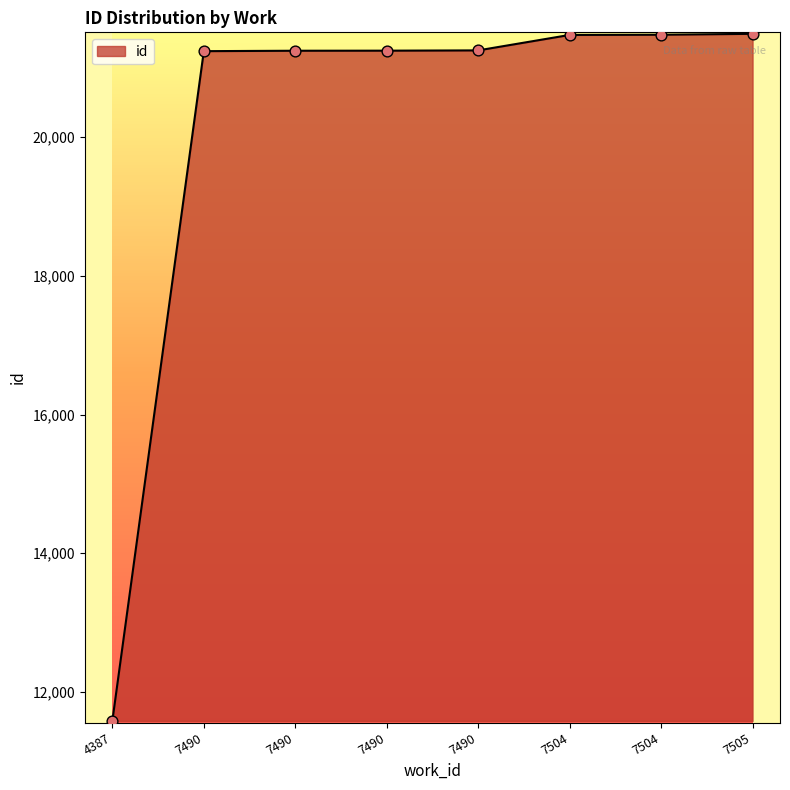

Between 7490 and 4387, which is larger?

7490